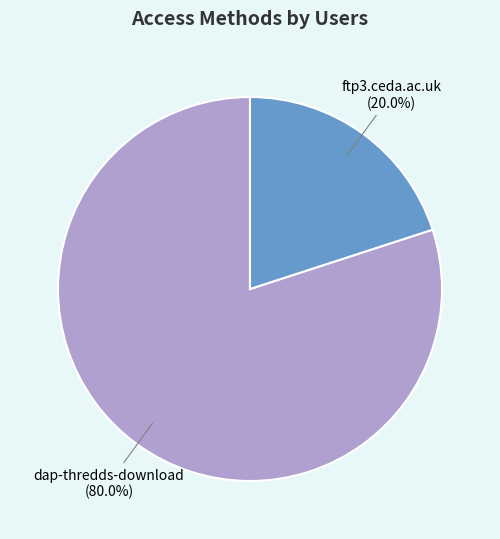

How many segments does this pie chart have?

2